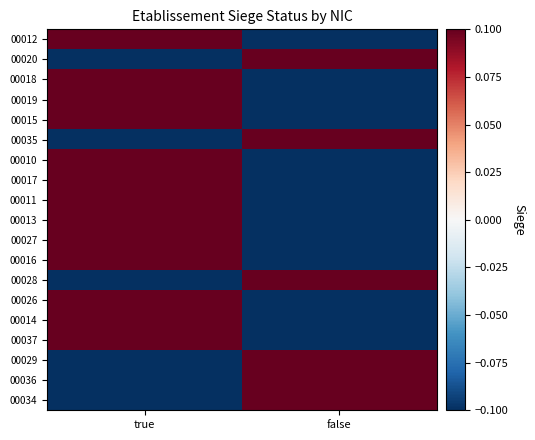

At false, list the series in order from smallest to largest.

00012, 00018, 00019, 00015, 00010, 00017, 00011, 00013, 00027, 00016, 00026, 00014, 00037, 00020, 00035, 00028, 00029, 00036, 00034